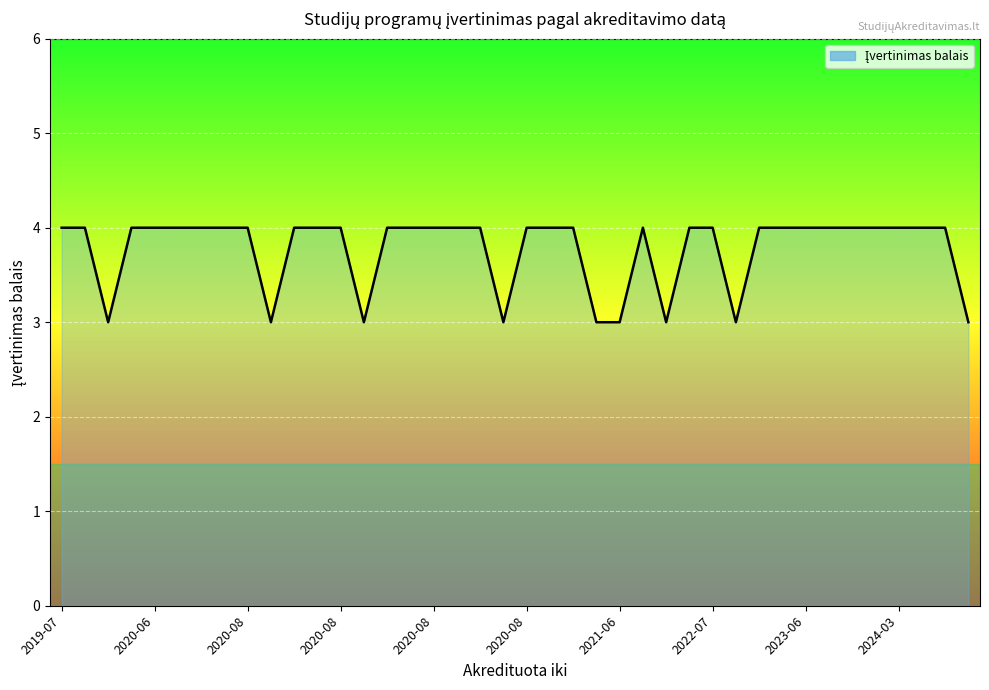

What is the greatest value displayed?

4